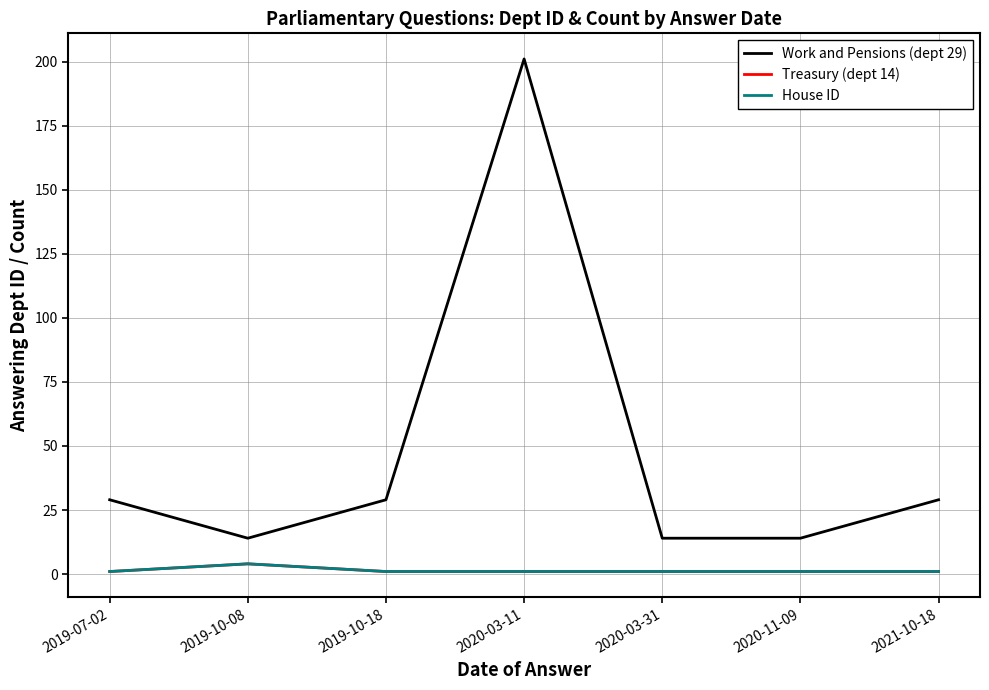

Is this an area chart (filled region under the line)?

No